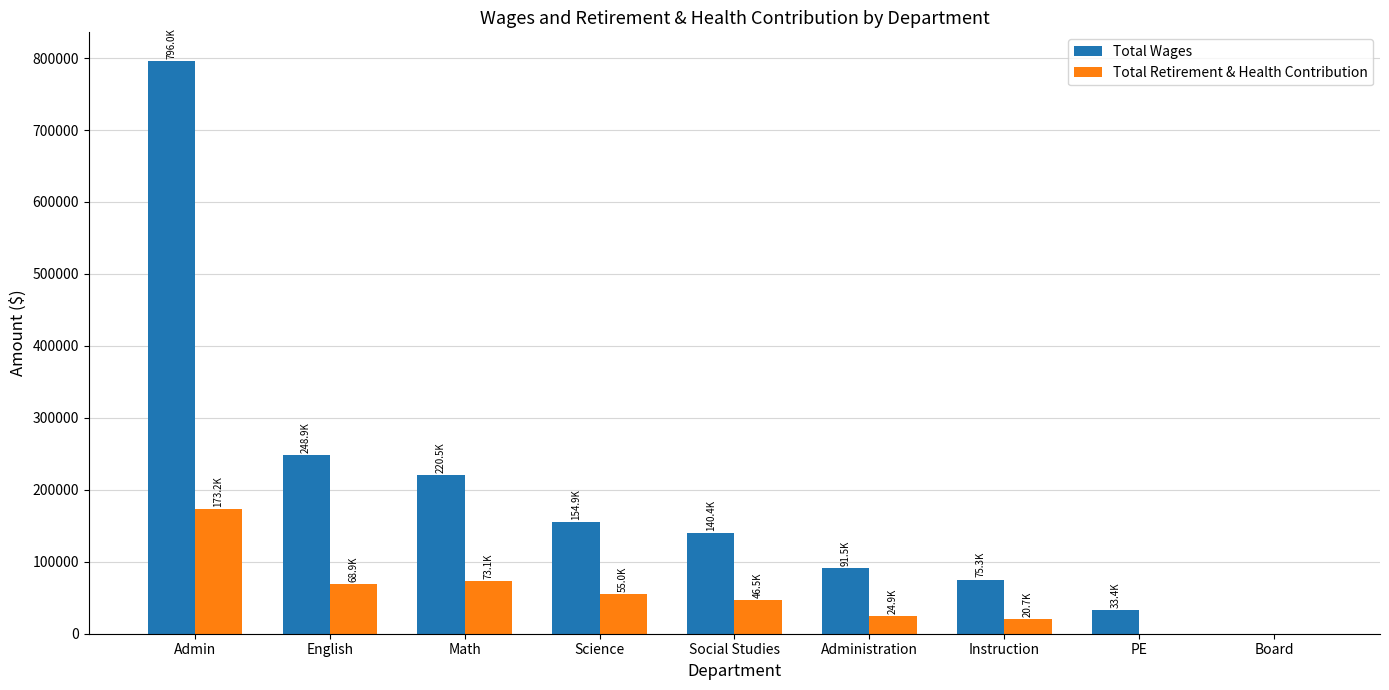

True or false: Total Retirement & Health Contribution has a value of 173198 at Admin.

True